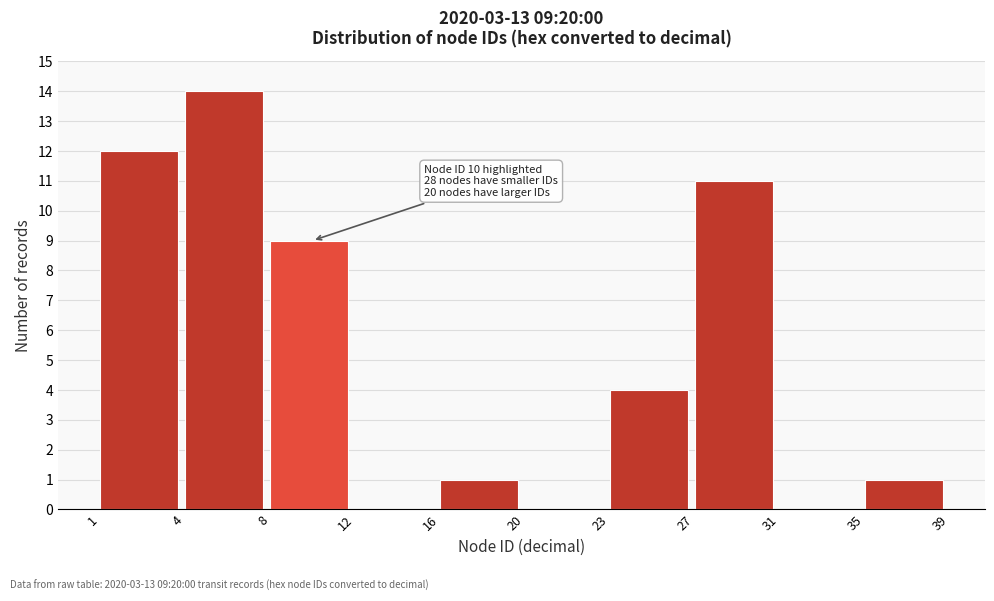

Reading left to right, list all the values displayed in this chart.

1=12	4=14	8=9	12=0	16=1	20=0	23=4	27=11	31=0	35=1